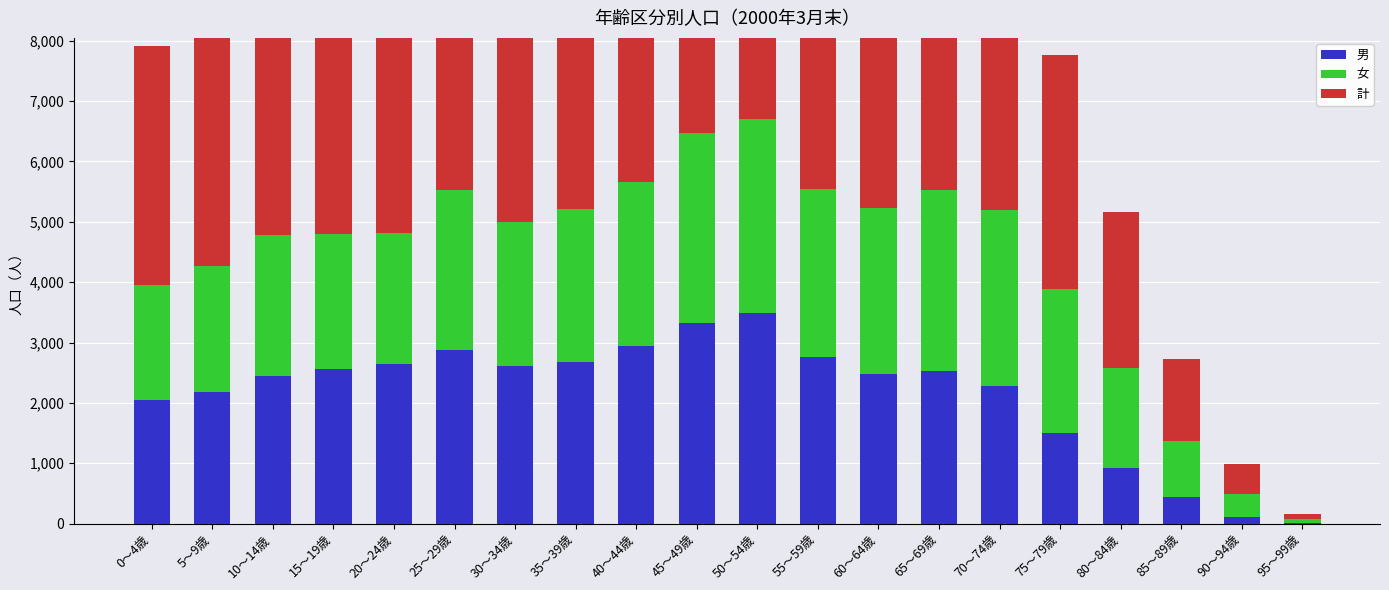

Reading left to right, what are all the values shown in this chart?

男: 0～4歳=2052	5～9歳=2188	10～14歳=2443	15～19歳=2557	20～24歳=2644	25～29歳=2872	30～34歳=2610	35～39歳=2673	40～44歳=2950	45～49歳=3327	50～54歳=3492	55～59歳=2757	60～64歳=2471	65～69歳=2526	70～74歳=2286	75～79歳=1509	80～84歳=920	85～89歳=440	90～94歳=117	95～99歳=14
女: 0～4歳=1906	5～9歳=2083	10～14歳=2333	15～19歳=2238	20～24歳=2169	25～29歳=2657	30～34歳=2384	35～39歳=2540	40～44歳=2703	45～49歳=3136	50～54歳=3213	55～59歳=2790	60～64歳=2762	65～69歳=2999	70～74歳=2911	75～79歳=2370	80～84歳=1659	85～89歳=925	90～94歳=377	95～99歳=67
計: 0～4歳=3958	5～9歳=4271	10～14歳=4776	15～19歳=4795	20～24歳=4813	25～29歳=5529	30～34歳=4994	35～39歳=5213	40～44歳=5653	45～49歳=6463	50～54歳=6705	55～59歳=5547	60～64歳=5233	65～69歳=5525	70～74歳=5197	75～79歳=3879	80～84歳=2579	85～89歳=1365	90～94歳=494	95～99歳=81